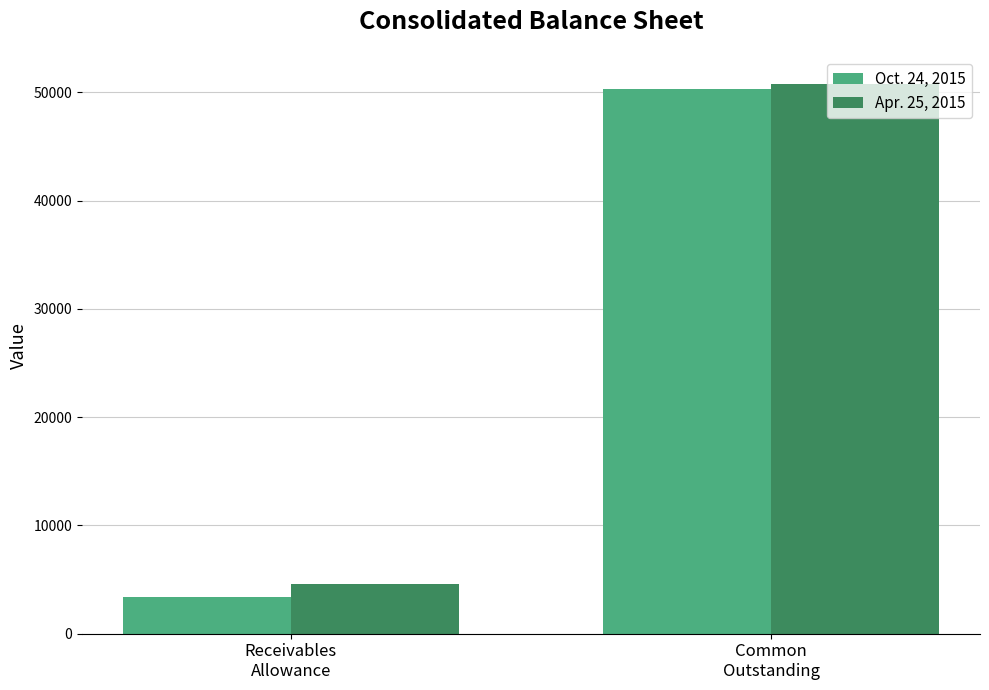

What is the difference between the Apr. 25, 2015 values at Common
Outstanding and Receivables
Allowance?

46125